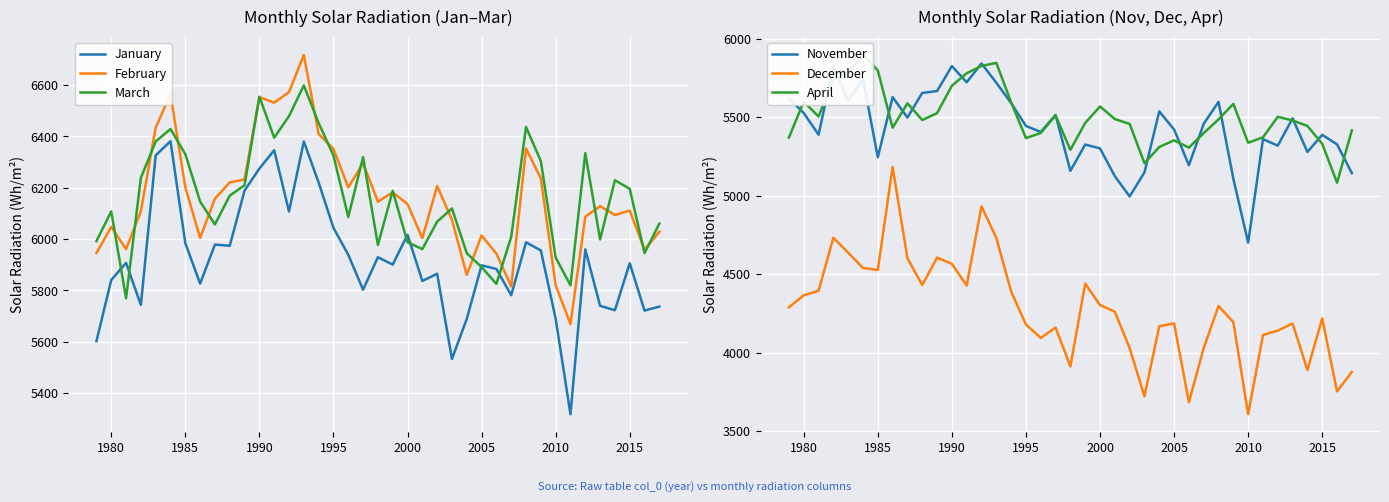

What are all the series names shown in the legend?

January, February, March, November, December, April